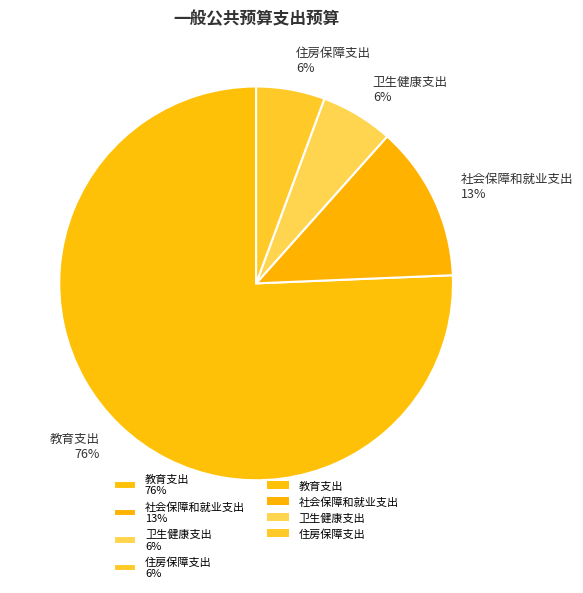

To the nearest percent, what portion does 卫生健康支出 represent?

6%